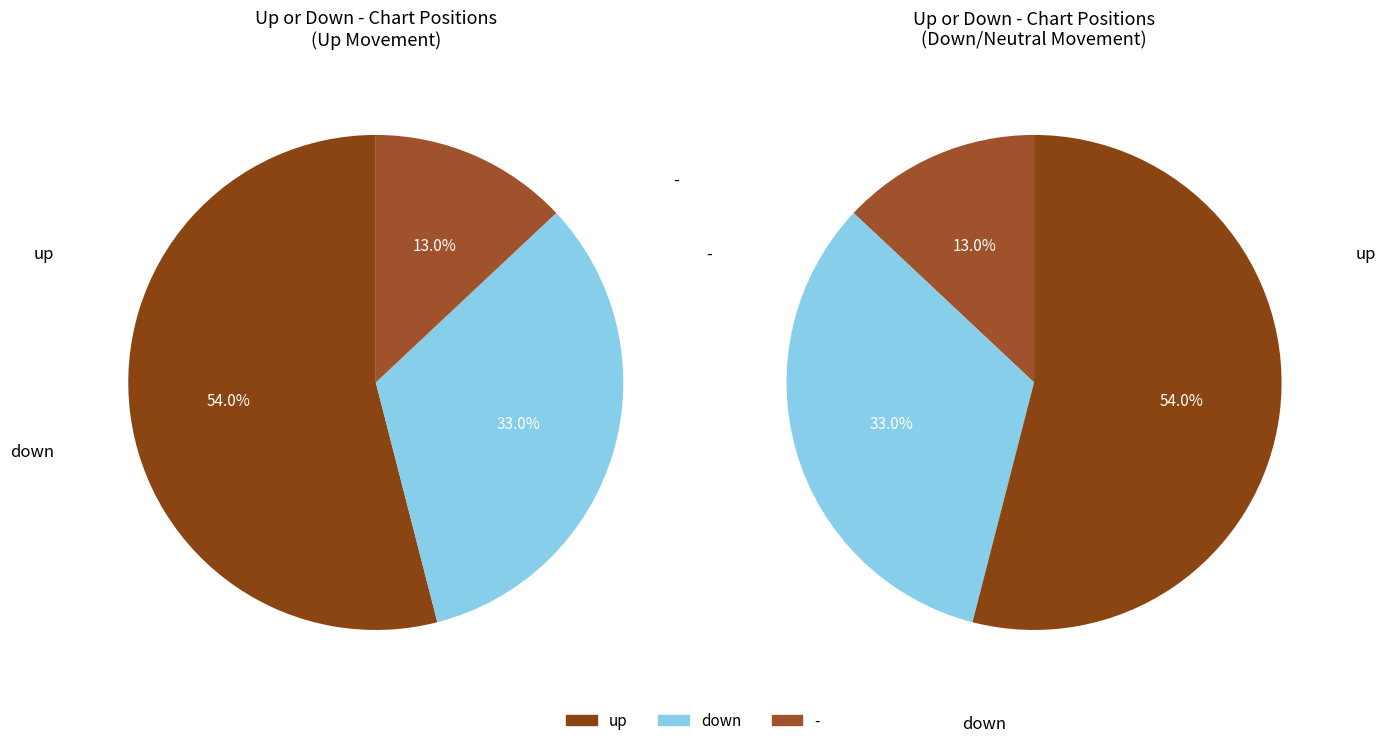

What is the majority slice?

up